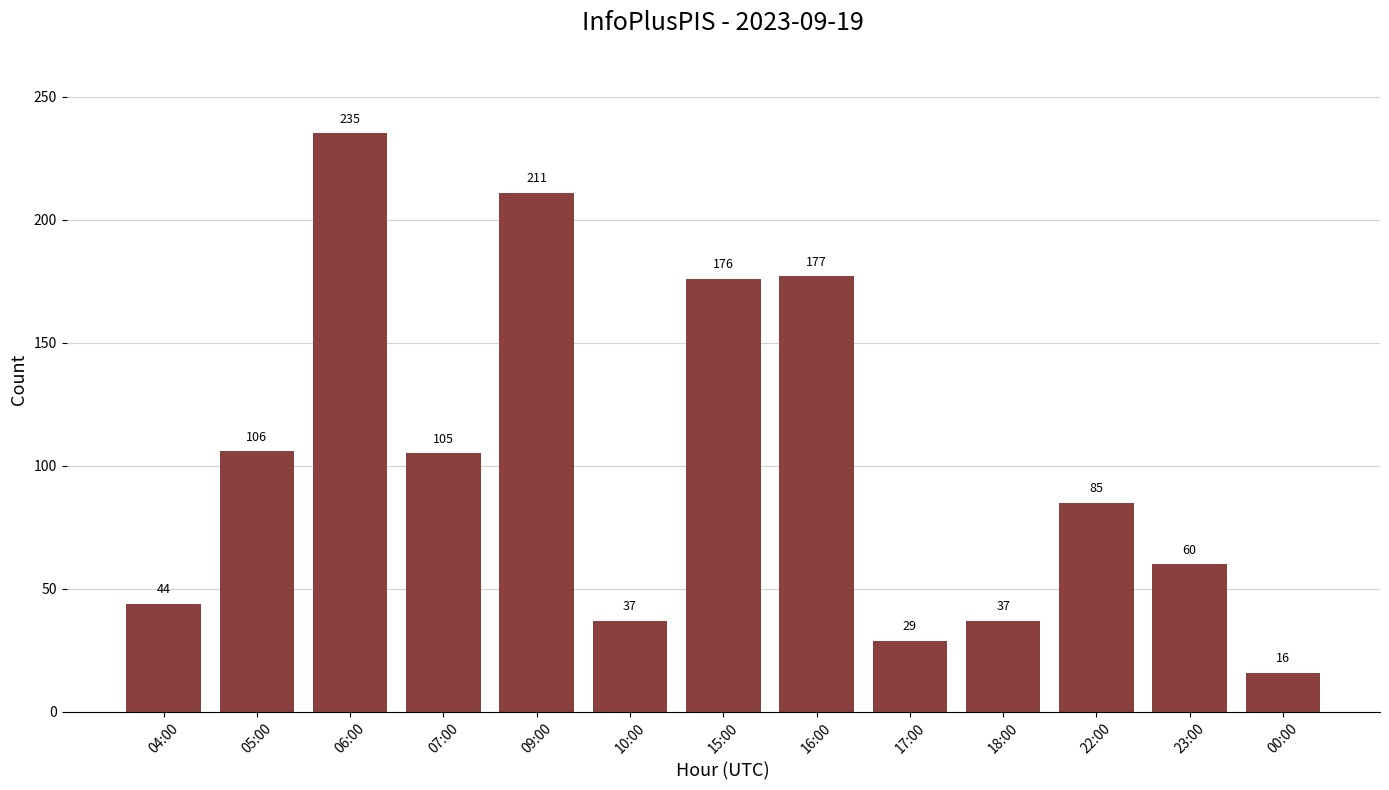

What position from the left is 04:00?

1